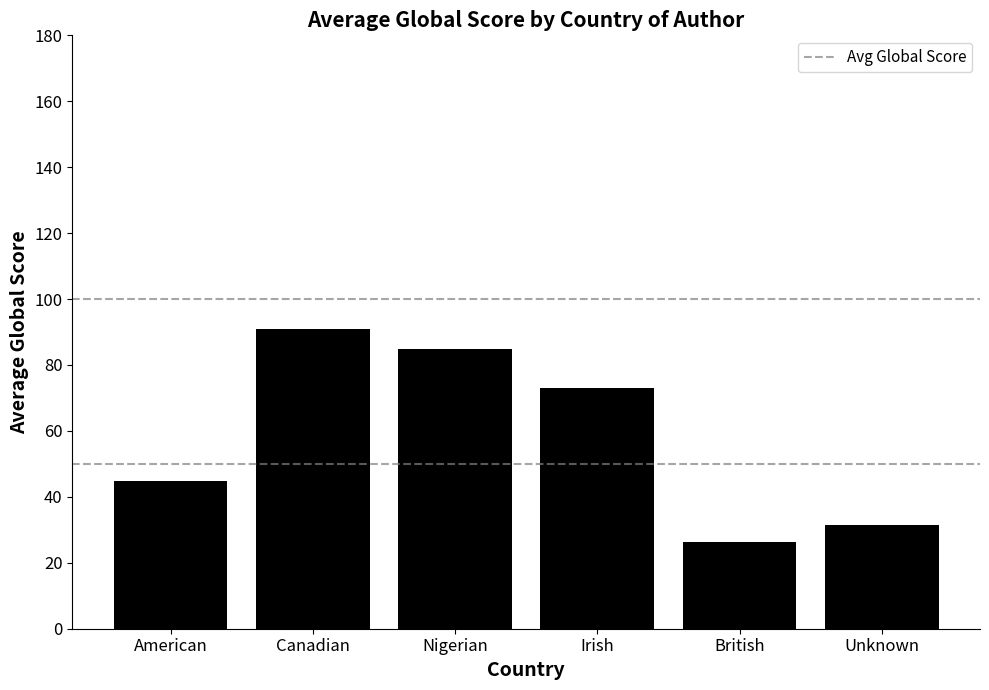

Which category has the lowest value across all series?

British